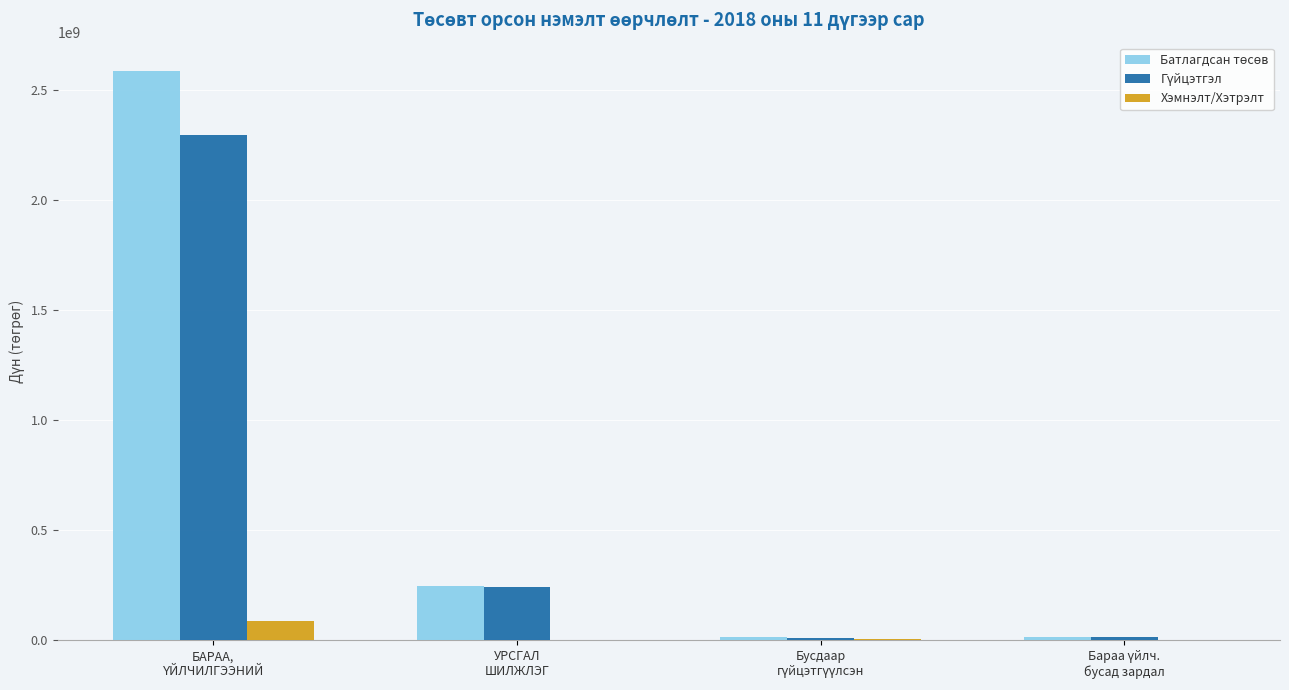

What is the sum of all Хэмнэлт/Хэтрэлт values?

95100310.3